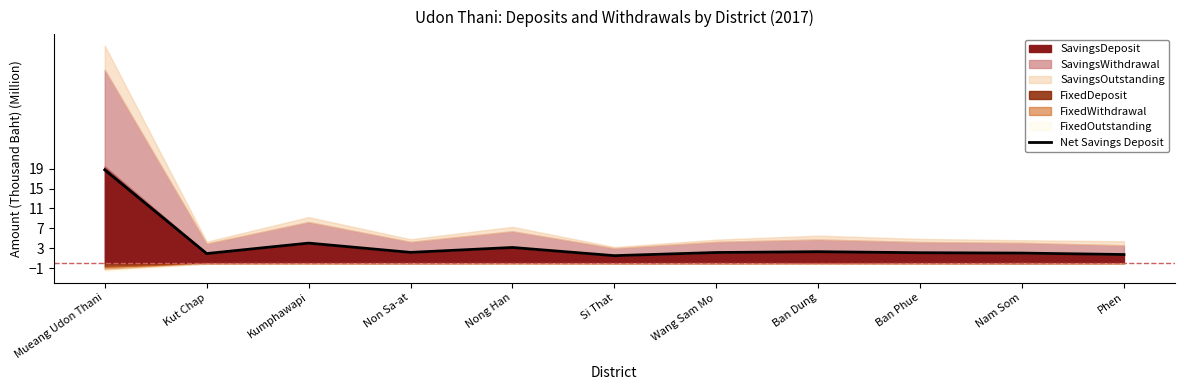

Between Nam Som and Phen, which is larger?

Nam Som